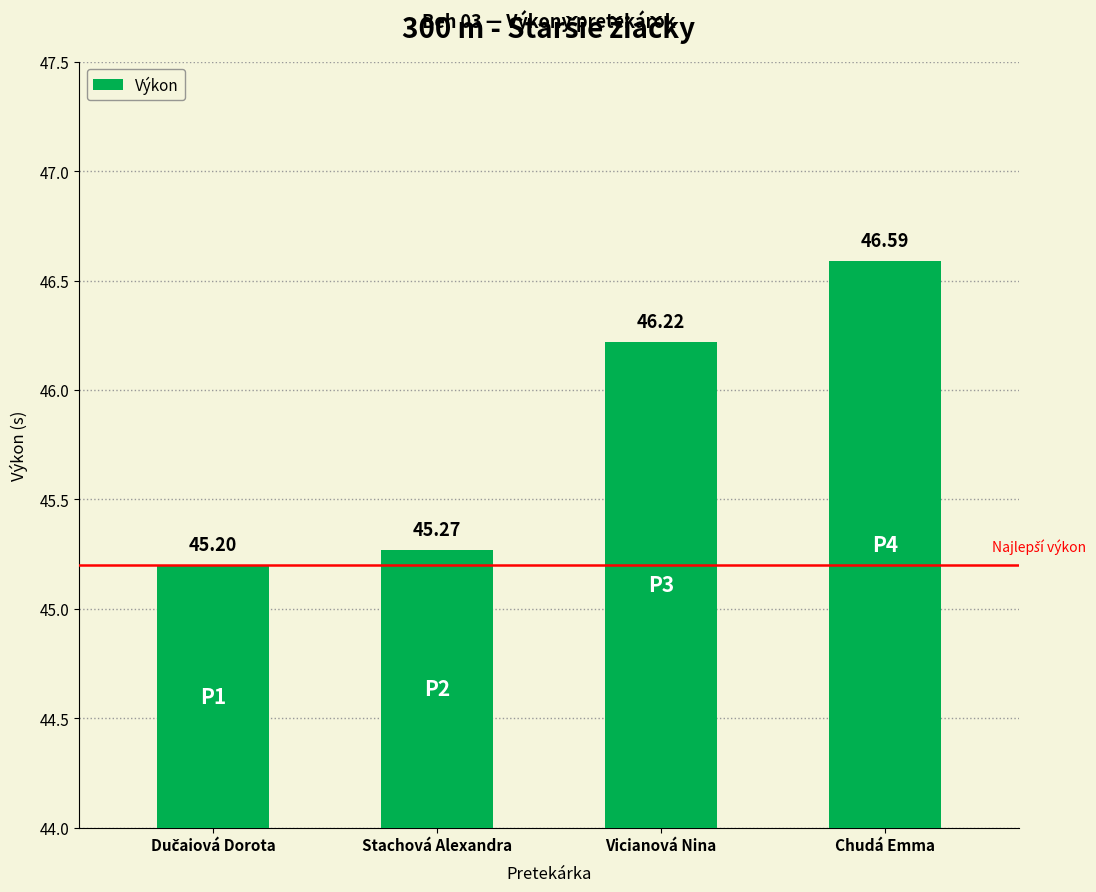

How many data points are above 46?

2